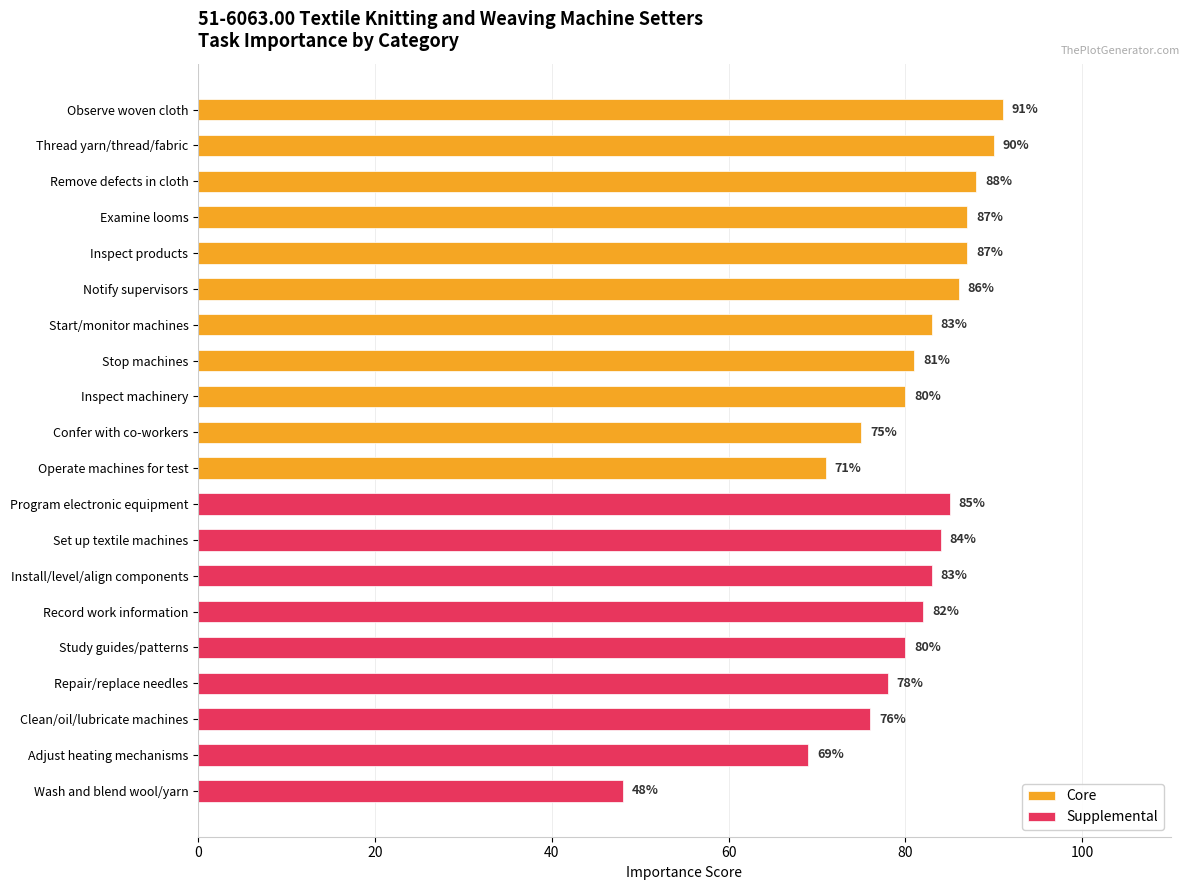

How many values exceed 86?

5